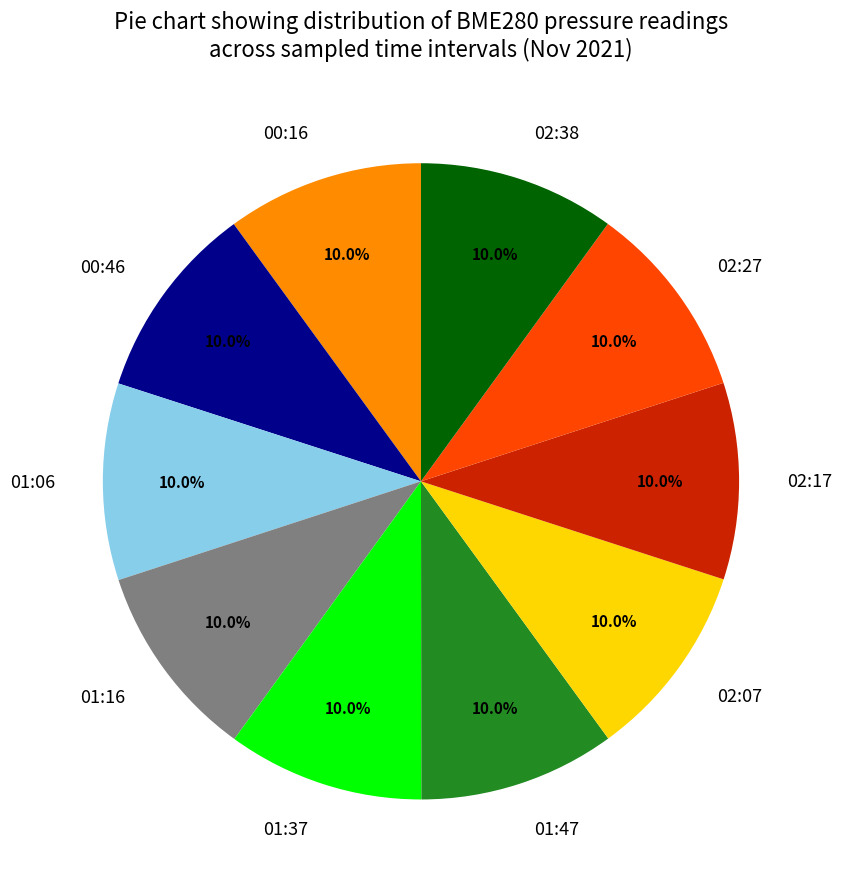

How many slices are in this pie chart?

10